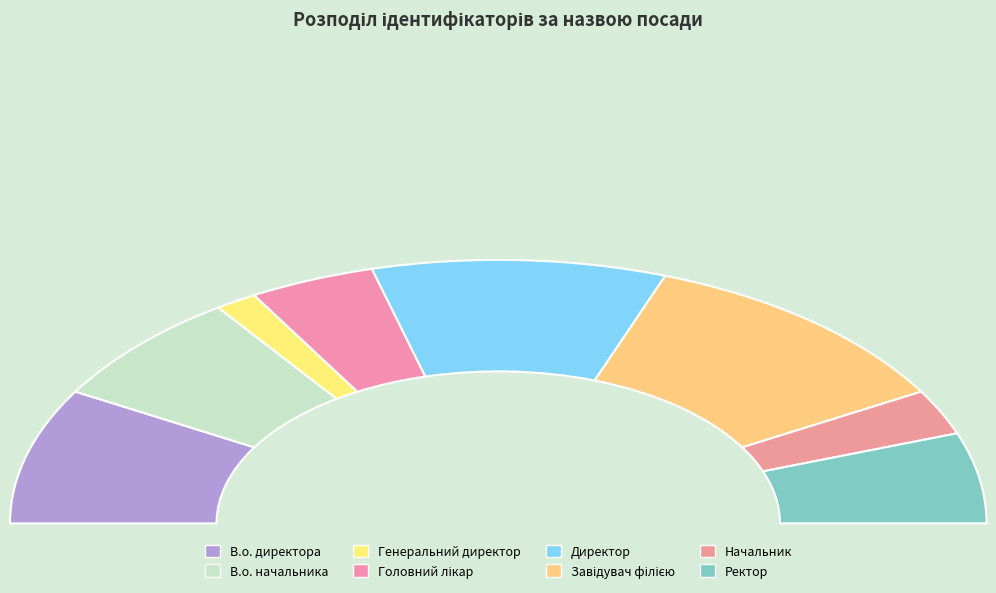

Approximately how many times larger is the value at В.о. директора compared to Генеральний директор?

6.0